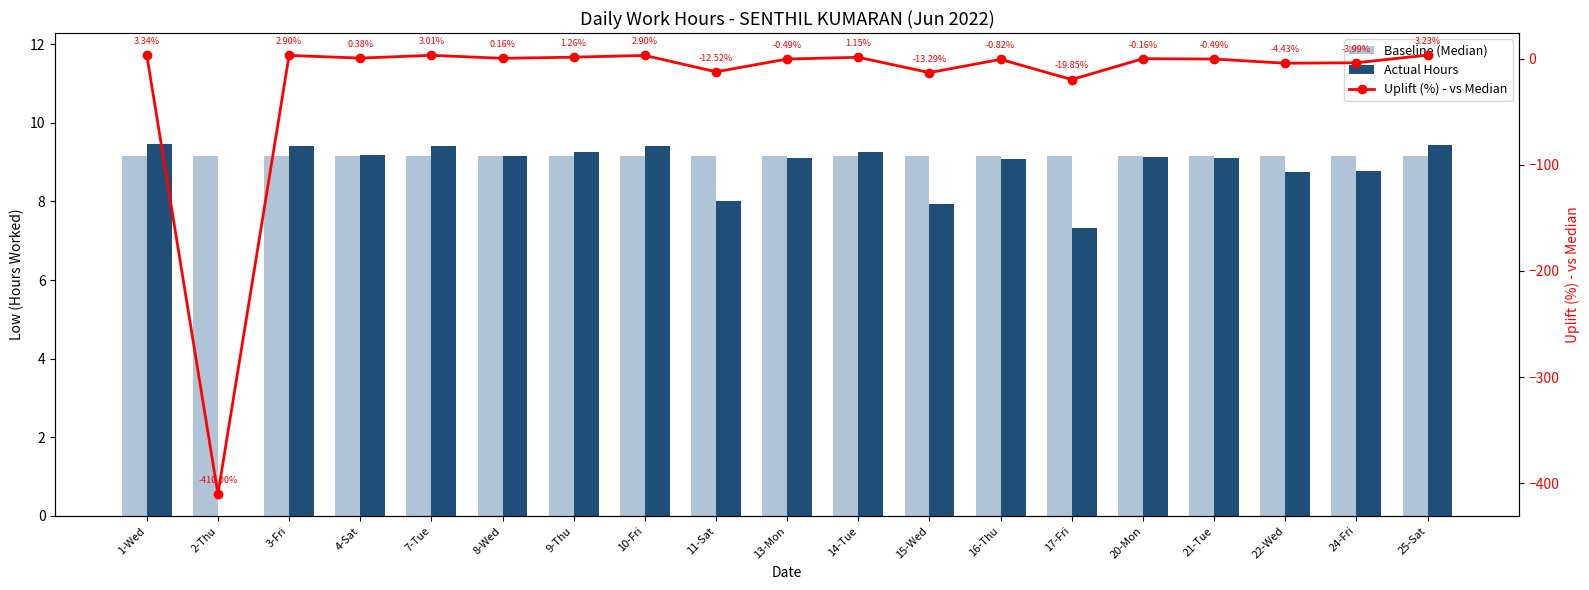

Is the value of Actual Hours at 1-Wed greater than the value of Baseline (Median) at 21-Tue?

Yes